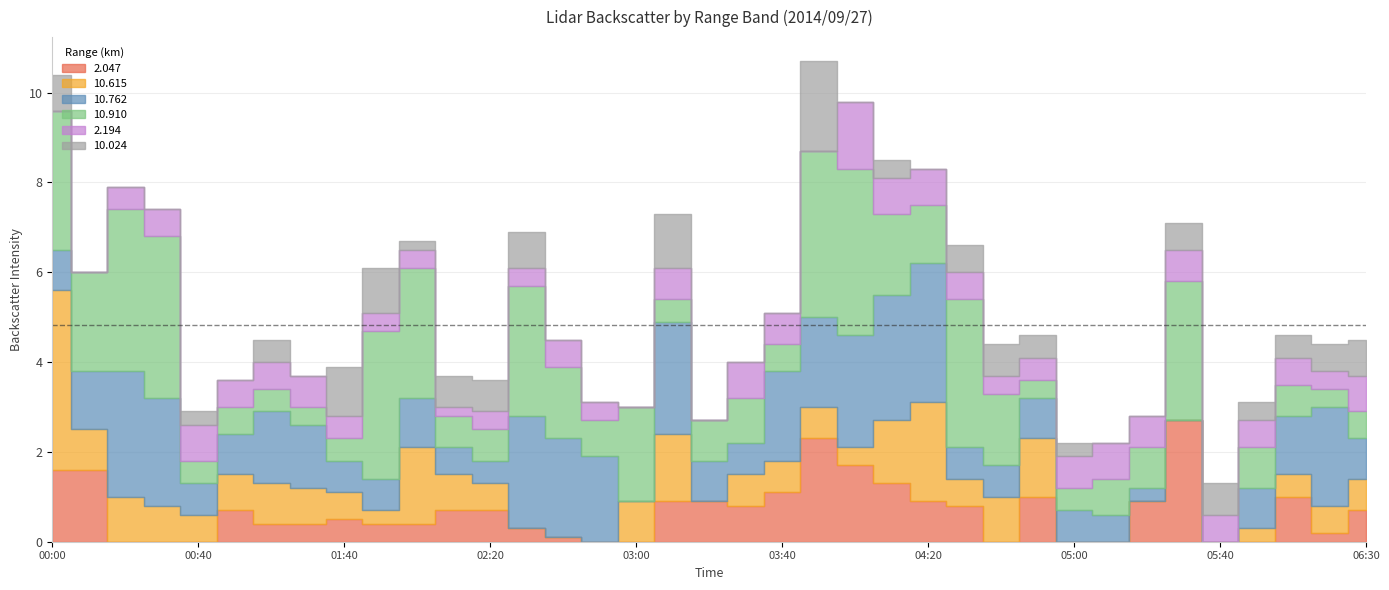

What are all the series names shown in the legend?

  2.047,  10.615,  10.762,  10.910,   2.194,  10.024